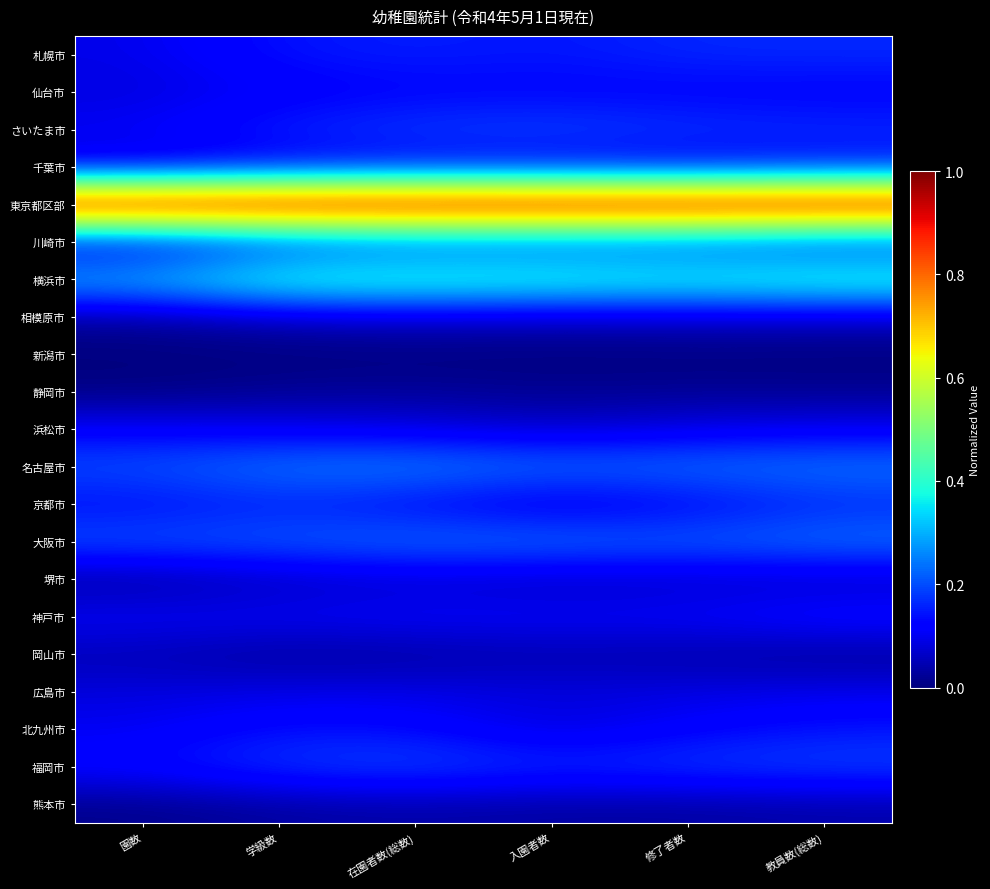

At which category is the sum across all series the highest?

教員数(総数)